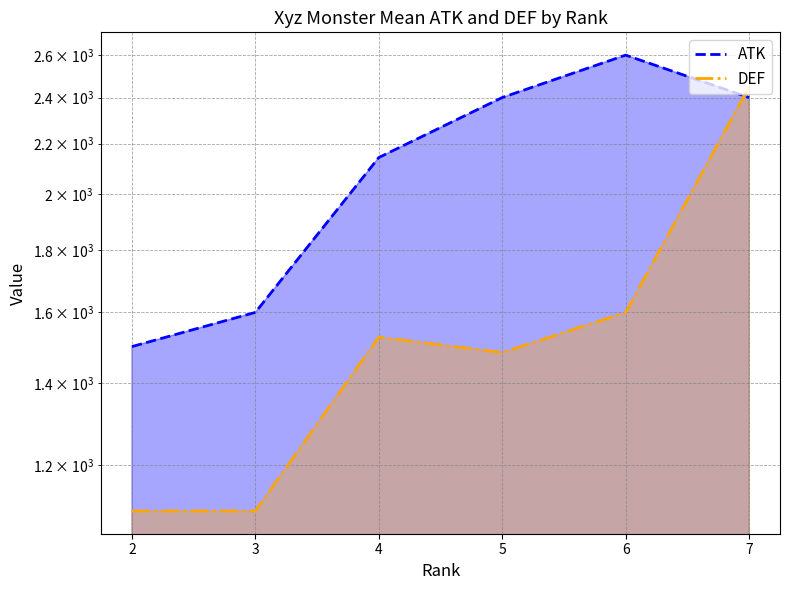

What is the sum of all DEF values?

9260.6